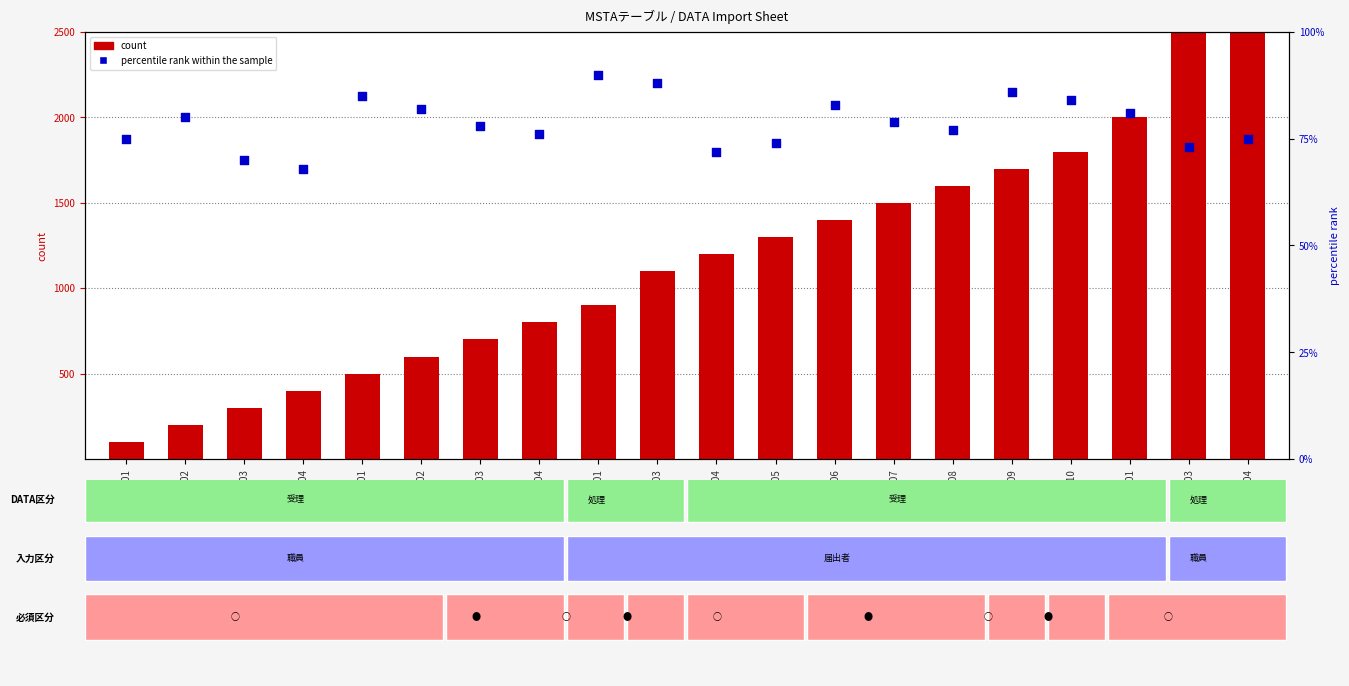

Which series contains the lowest Y value?

percentile rank within the sample